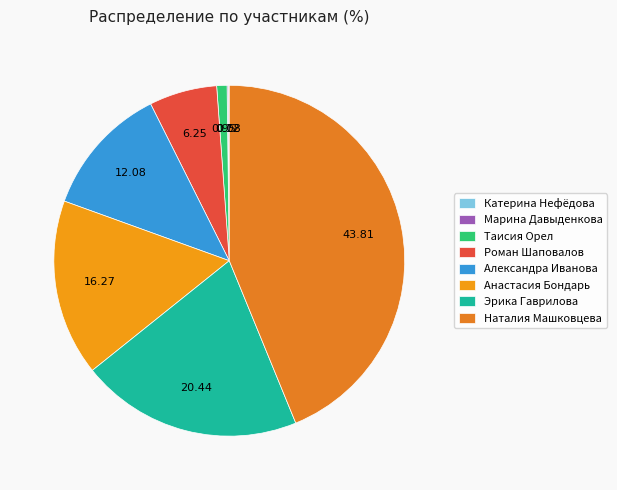

Does any single category account for the majority?

No